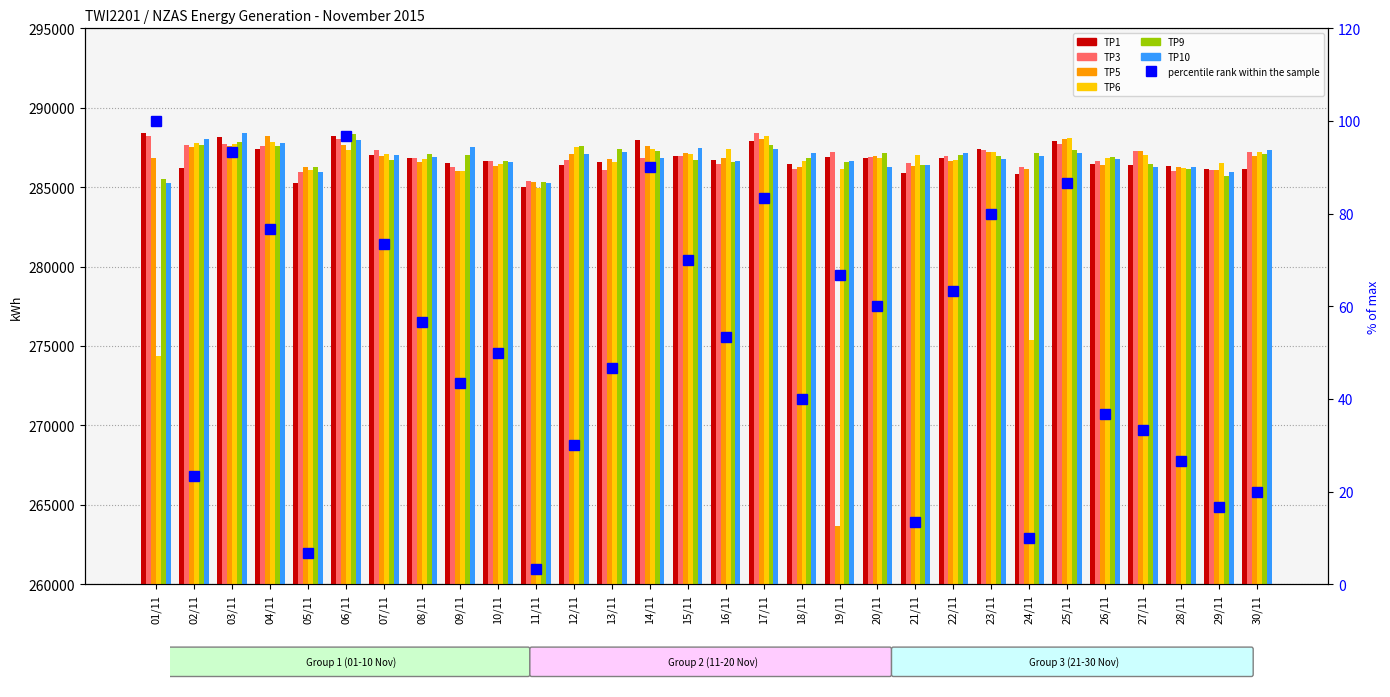

The TP10 series shows 79634 at 02/11. True or false?

False